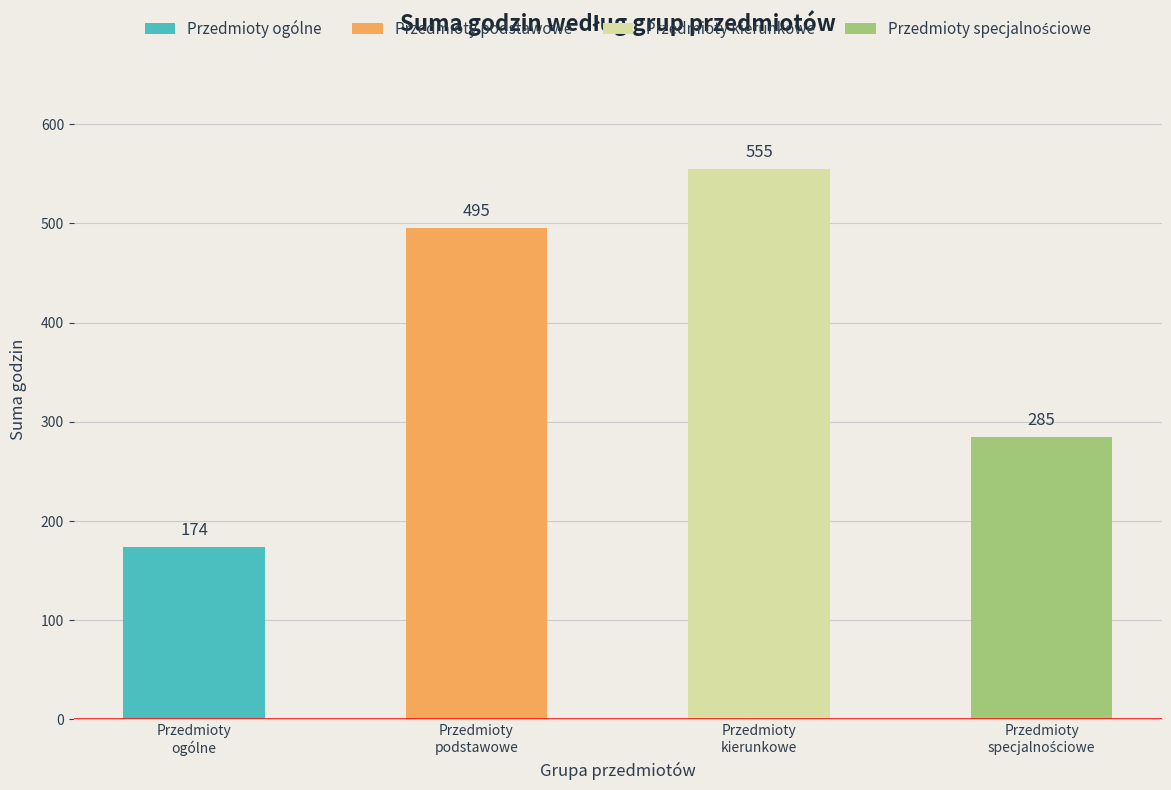

List the series in order of their peak value, highest first.

Przedmioty kierunkowe, Przedmioty podstawowe, Przedmioty specjalnościowe, Przedmioty ogólne